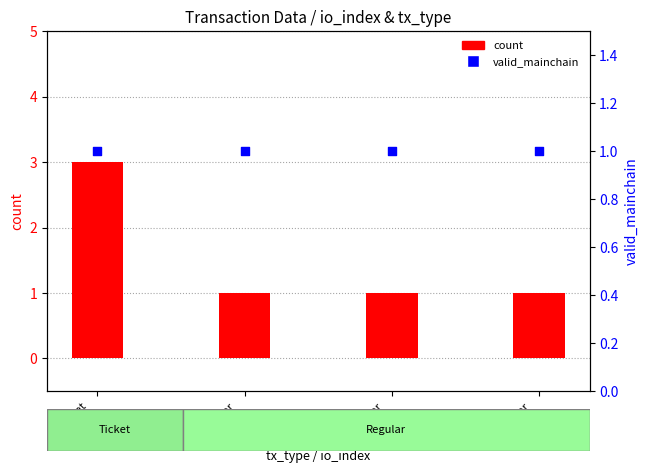

What are all the series names shown in the legend?

count, valid_mainchain